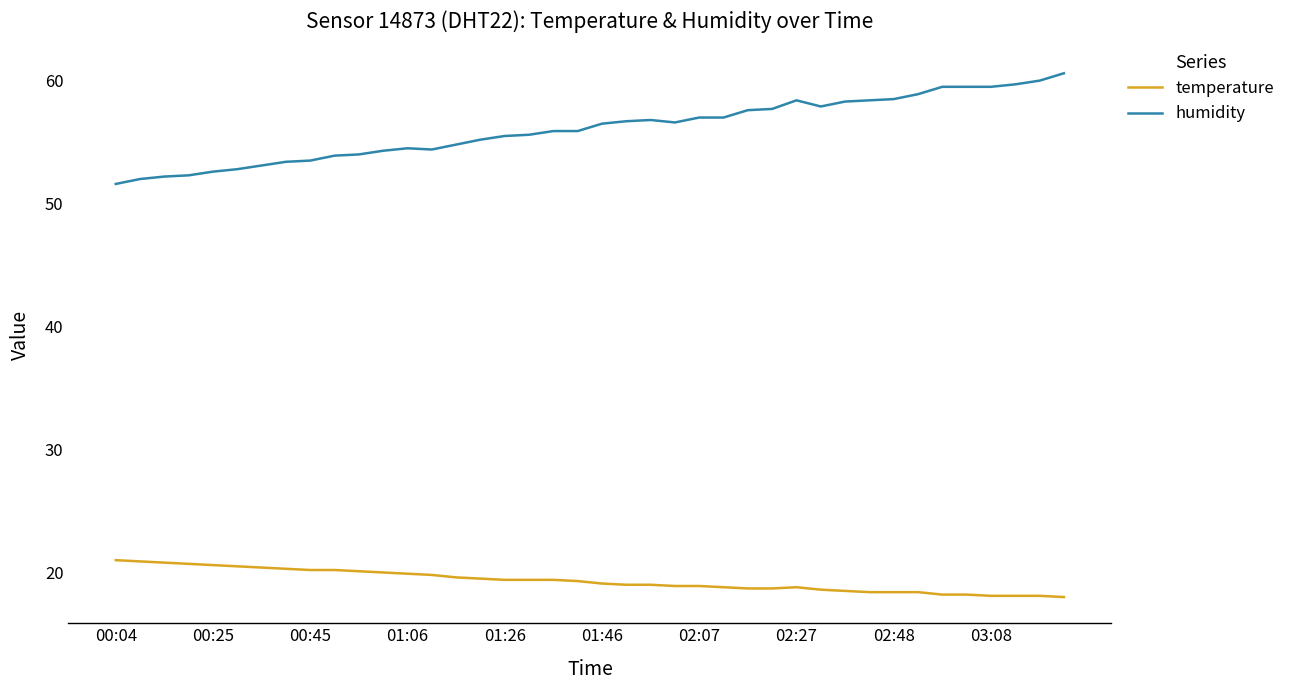

Which series has the largest total across all categories?

humidity